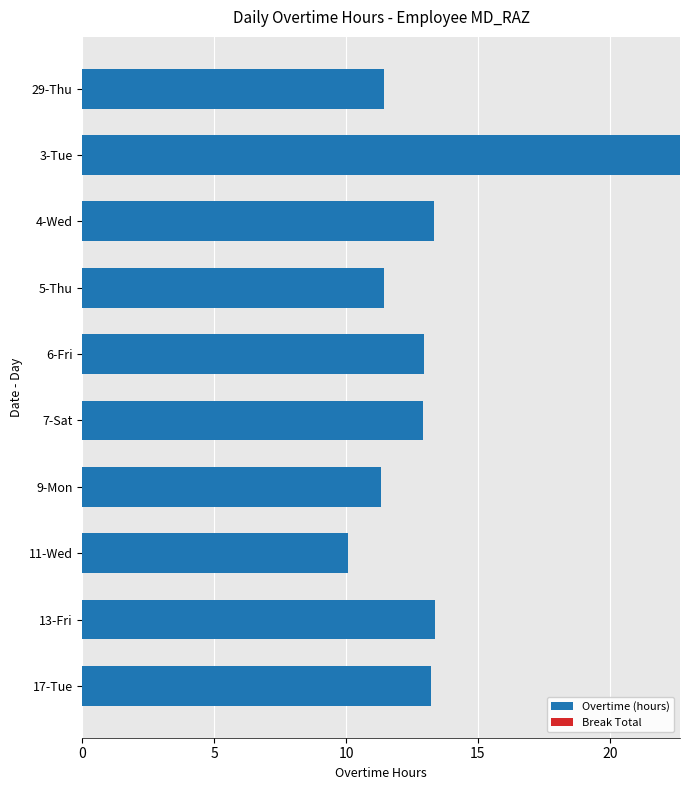

True or false: the data shows 13.3 at 4-Wed.

True